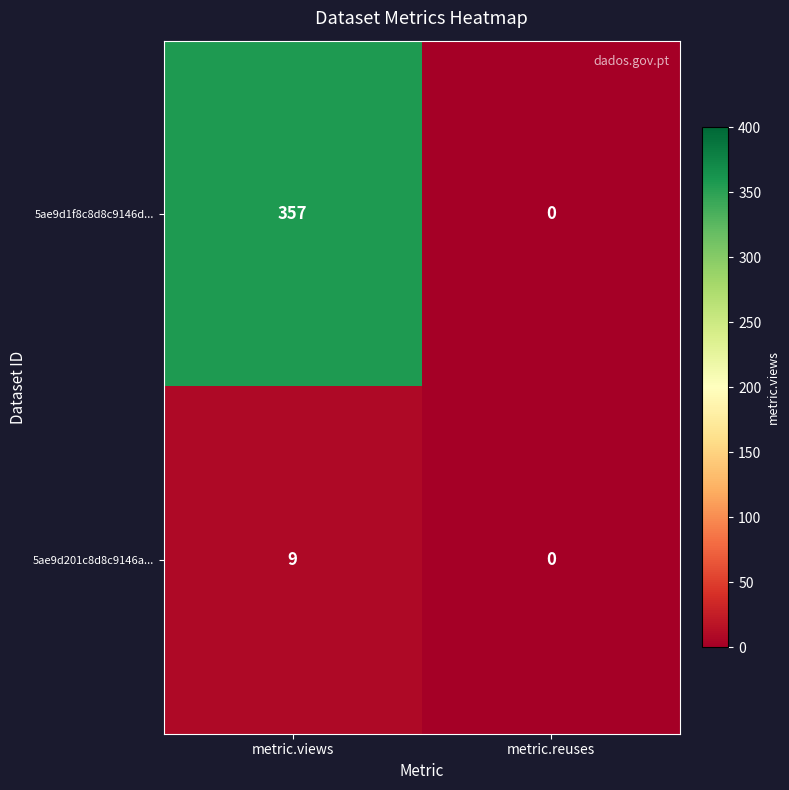

Reading left to right, list all the values displayed in this chart.

5ae9d1f8c8d8c9146d...: metric.views=357	metric.reuses=0
5ae9d201c8d8c9146a...: metric.views=9	metric.reuses=0